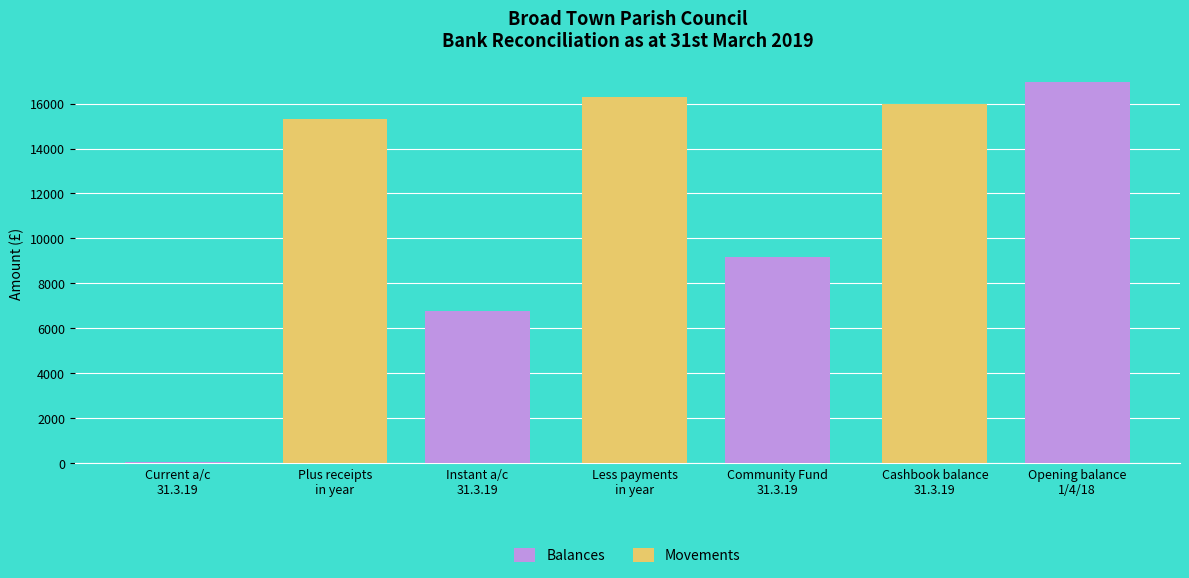

What is the approximate value at Instant a/c
31.3.19?

6769.1